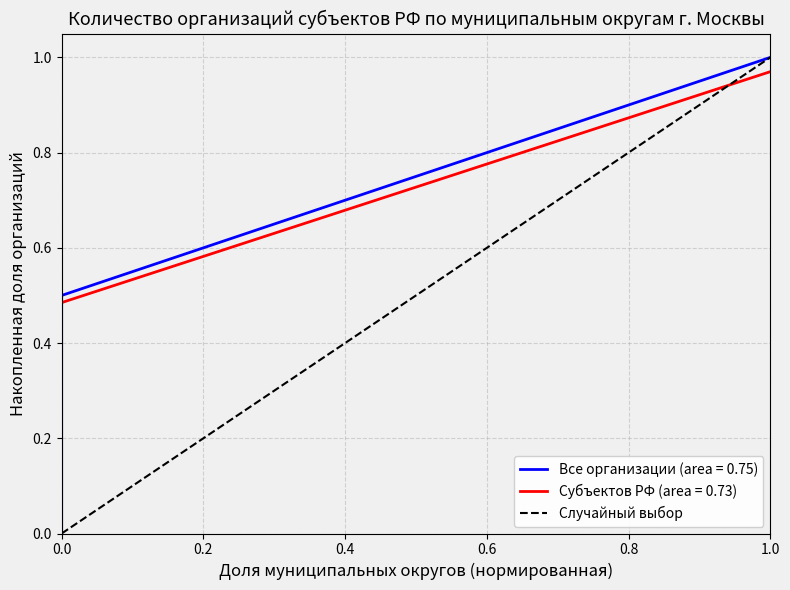

What is the value of the 2nd point from the left?

1